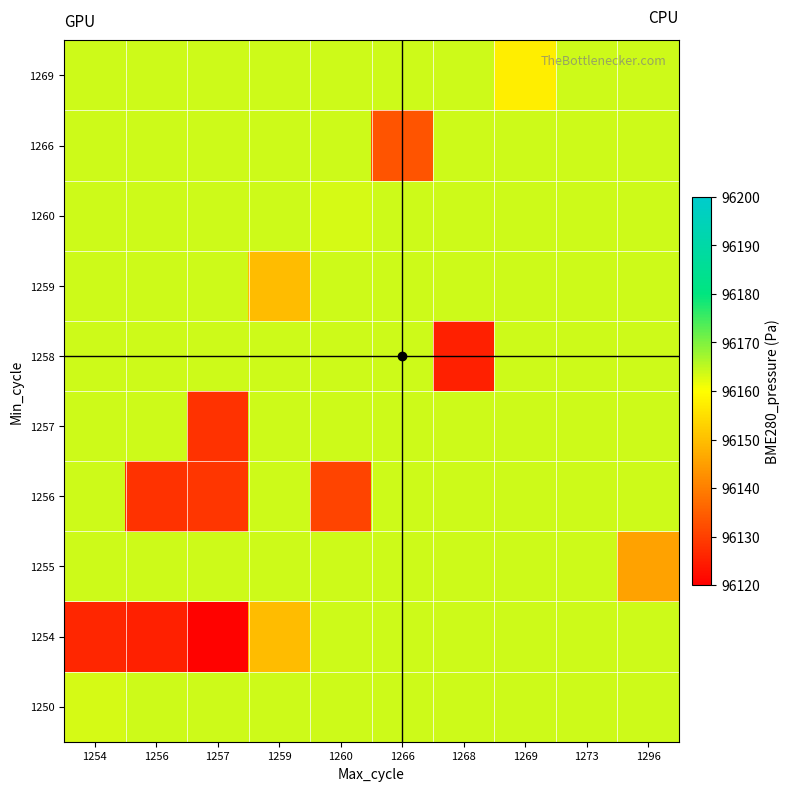

Which series has the largest total across all categories?

1250